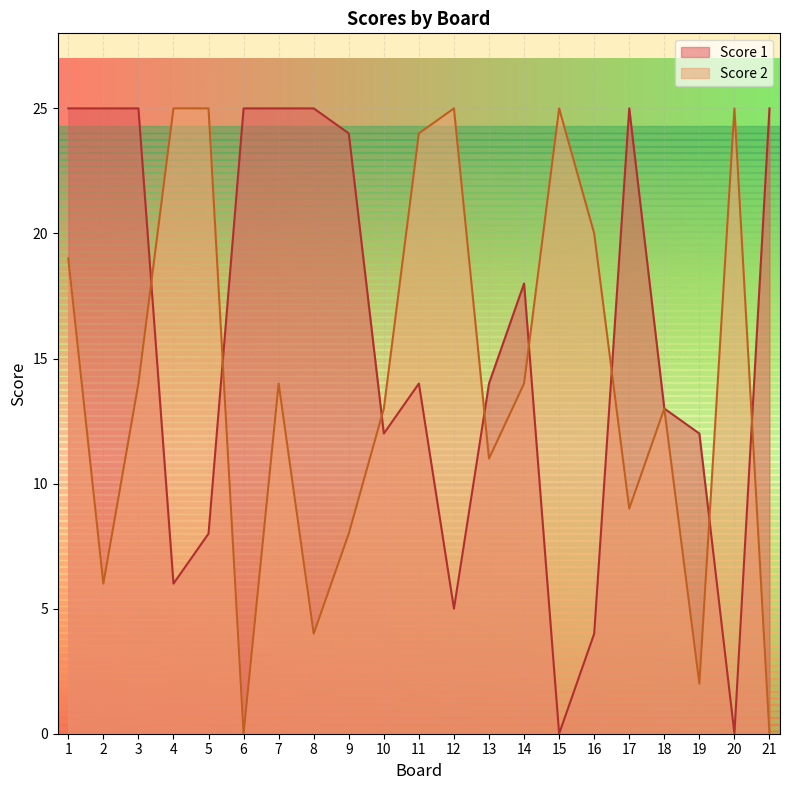

Count the number of data series in this chart.

2